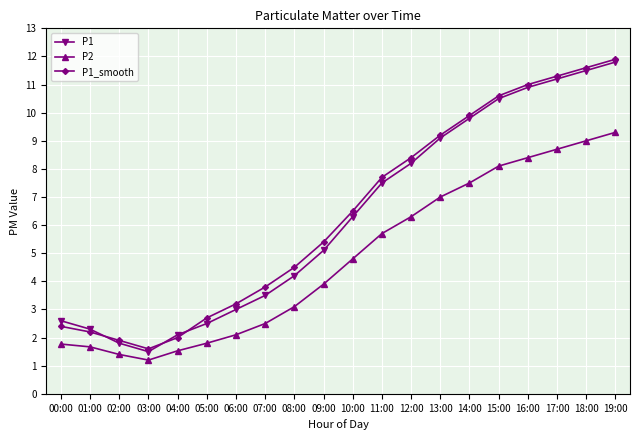

How many lines are shown in the chart?

3